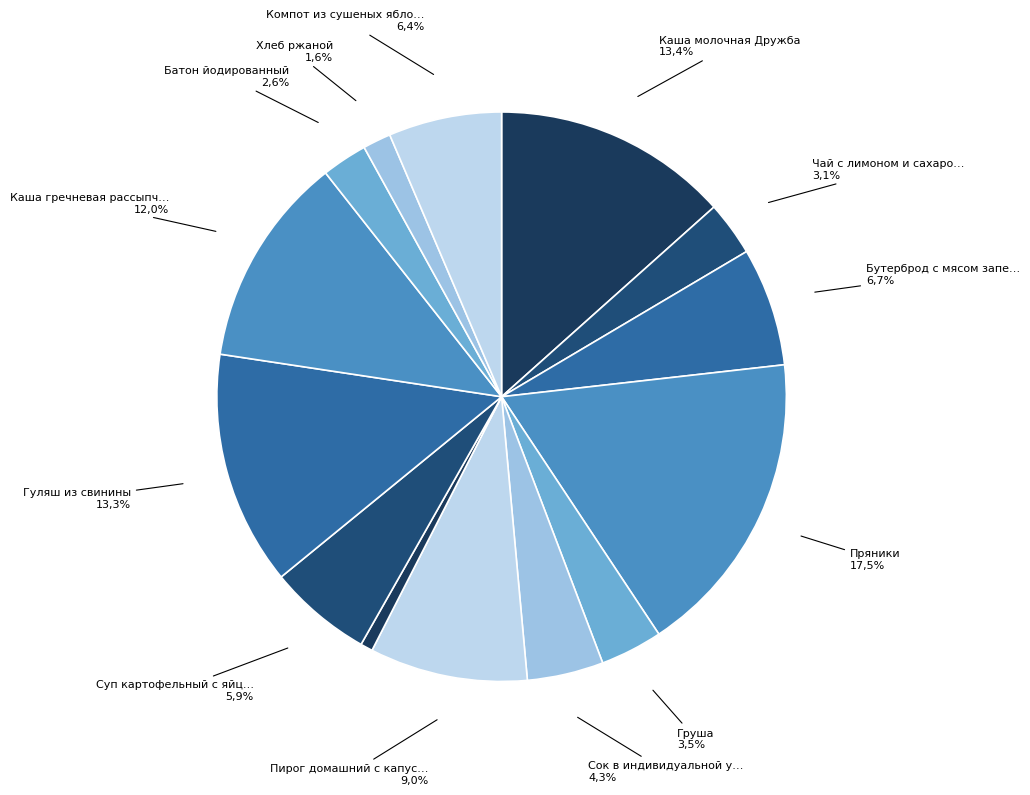

To the nearest percent, what portion does Сок в индивидуальной упаковке represent?

4%